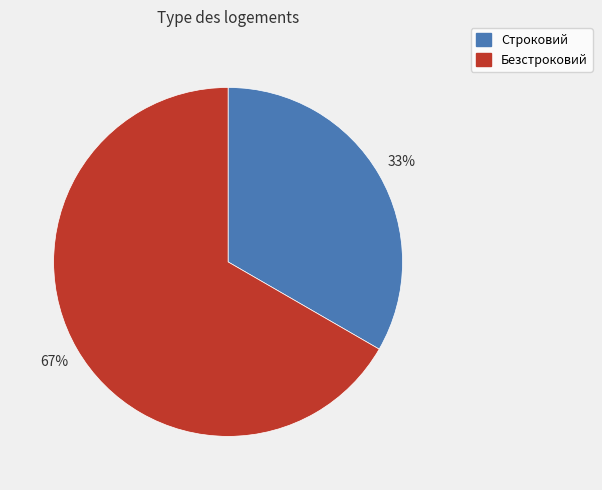

To the nearest percent, what is the combined percentage of Строковий and Безстроковий?

100%